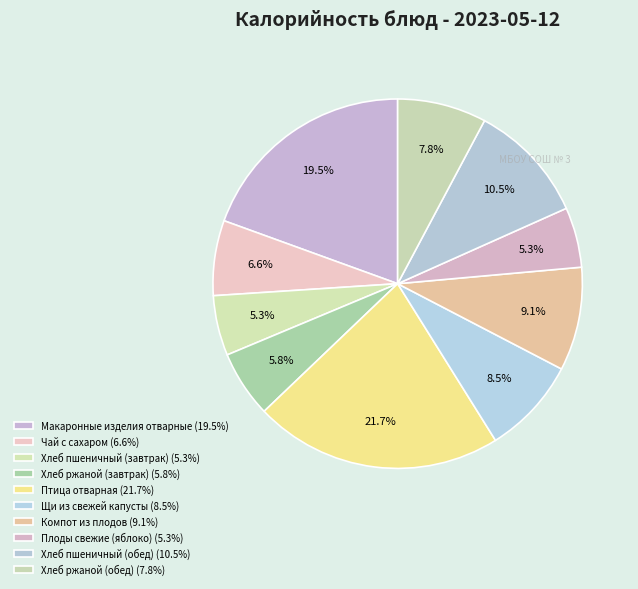

Which category has the biggest portion of the pie?

Птица отварная